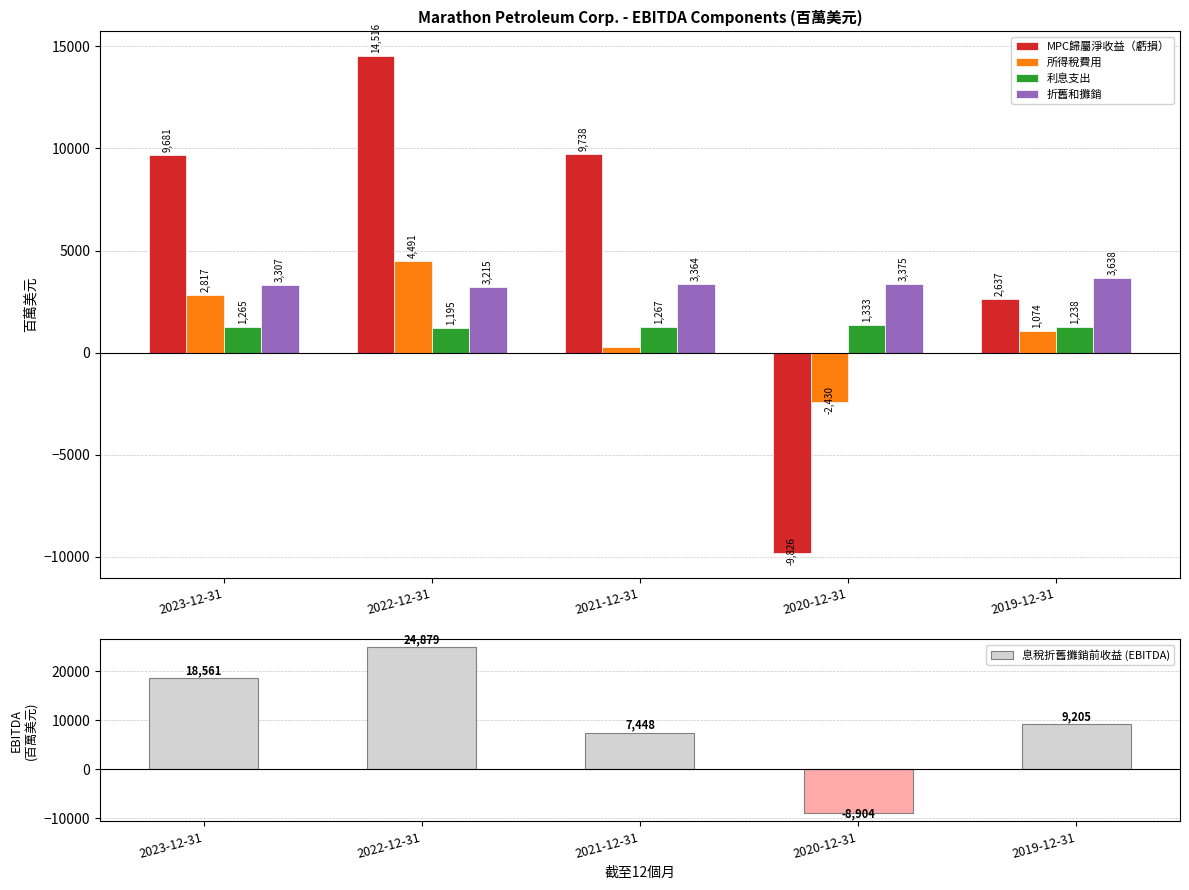

What are all the series names shown in the legend?

MPC歸屬淨收益（虧損）, 所得稅費用, 利息支出, 折舊和攤銷, 息稅折舊攤銷前收益 (EBITDA)